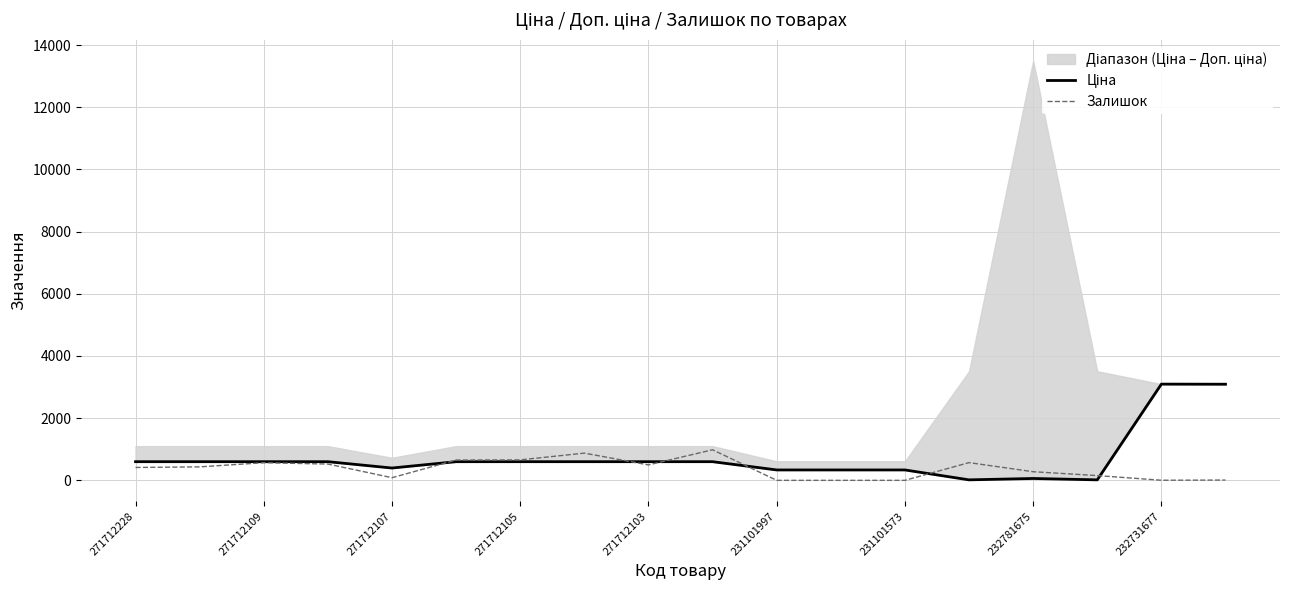

Reading left to right, what are all the values shown in this chart?

Ціна: 599.9	599.9	599.9	599.9	395.9	599.9	599.9	599.9	599.9	599.9	334.4	334.4	334.4	15.6	60.0	15.6	3094.7	3091.2
Залишок: 414.0	433.0	567.0	524.0	85.0	653.0	658.0	875.0	496.0	983.0	0.0	0.0	0.0	570.0	277.0	153.0	3.0	9.0